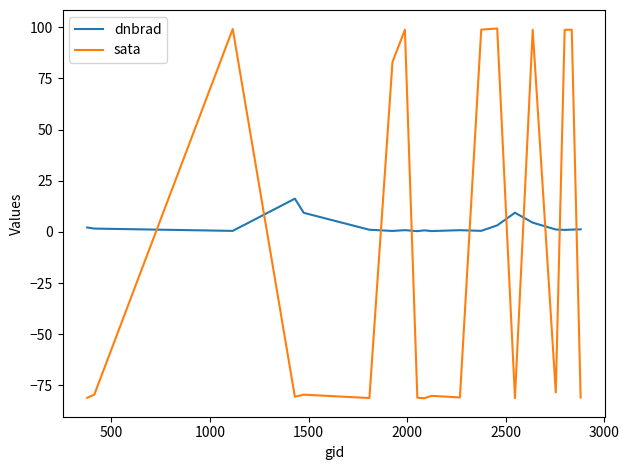

List the series in order of their peak value, lowest first.

dnbrad, sata